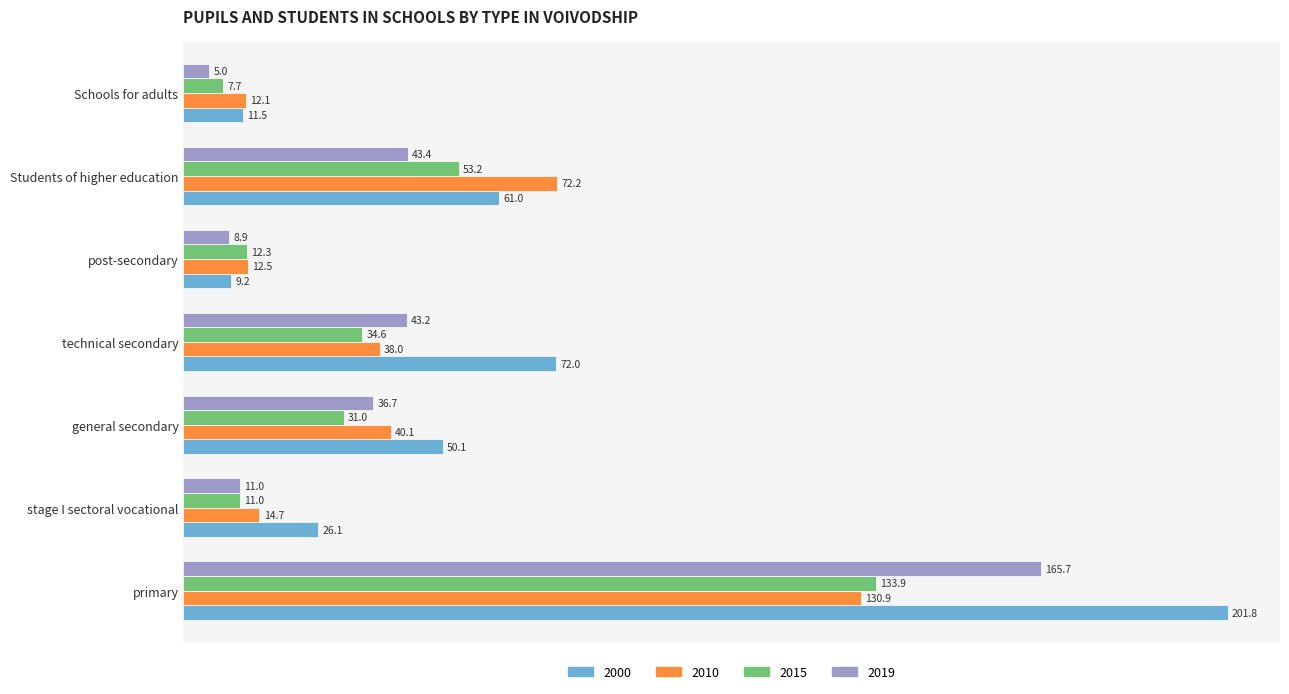

Rank the series at post-secondary from lowest to highest value.

2019, 2000, 2015, 2010